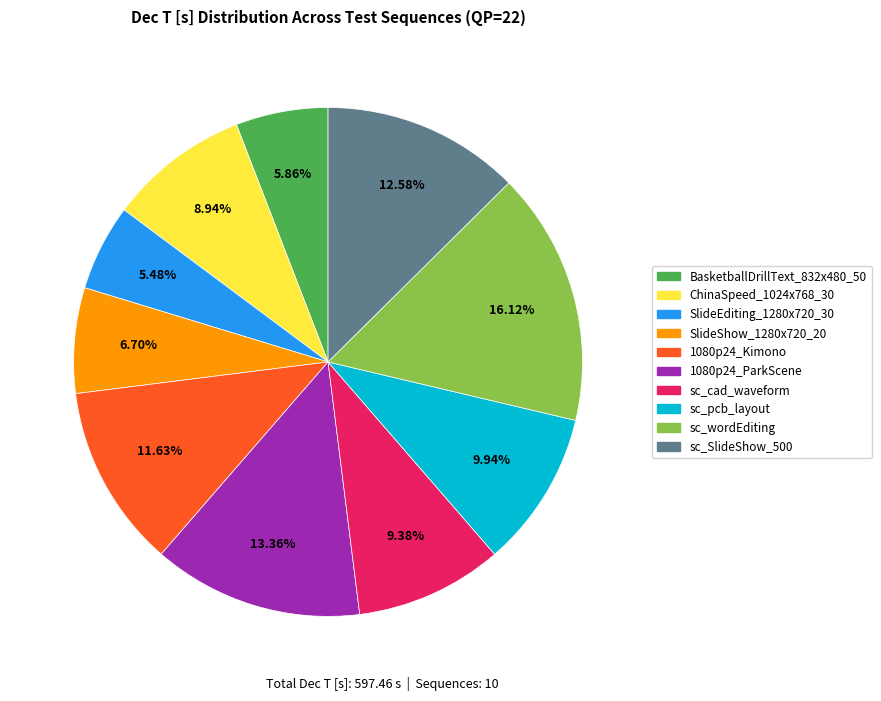

The sc_wordEditing slice represents 8% of the pie. True or false?

False